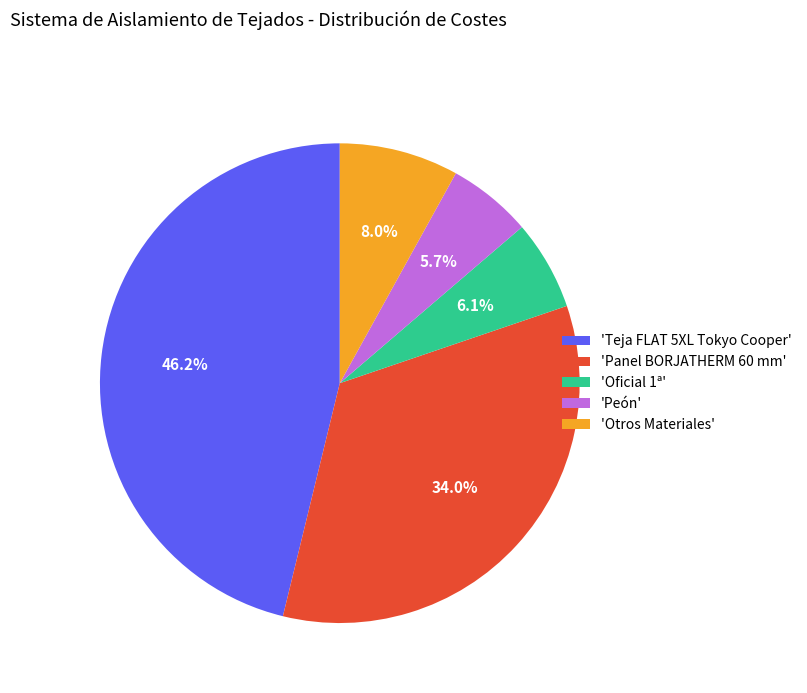

How much of the chart is everything except 'Teja FLAT 5XL Tokyo Cooper'?

53.8%